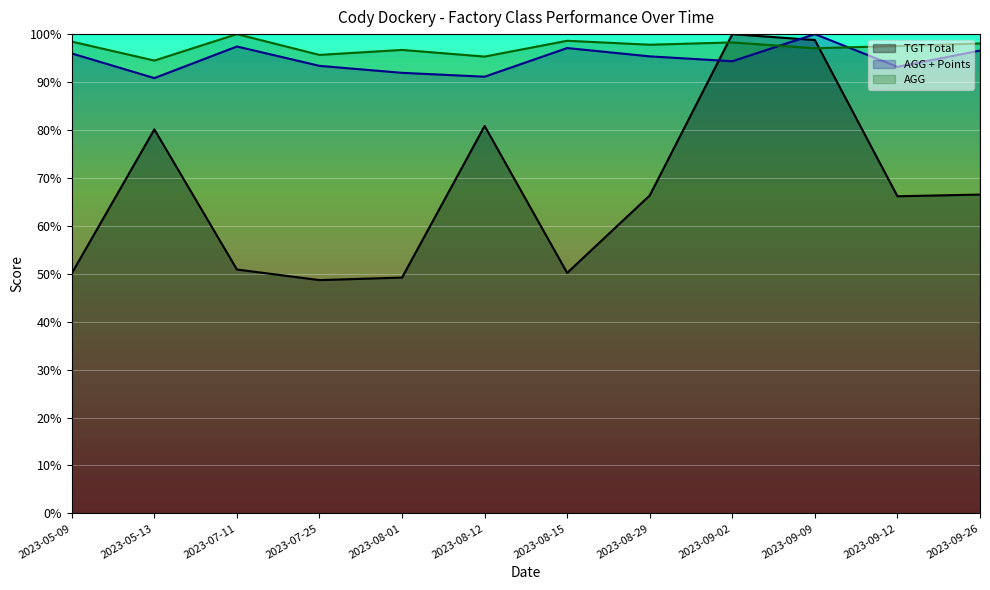

What is the maximum value shown in the chart?

1.0